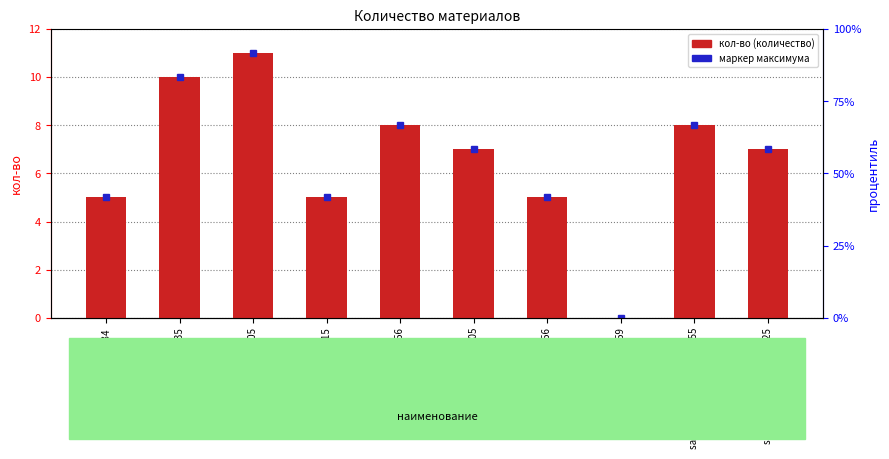

How many values are below 7?

4